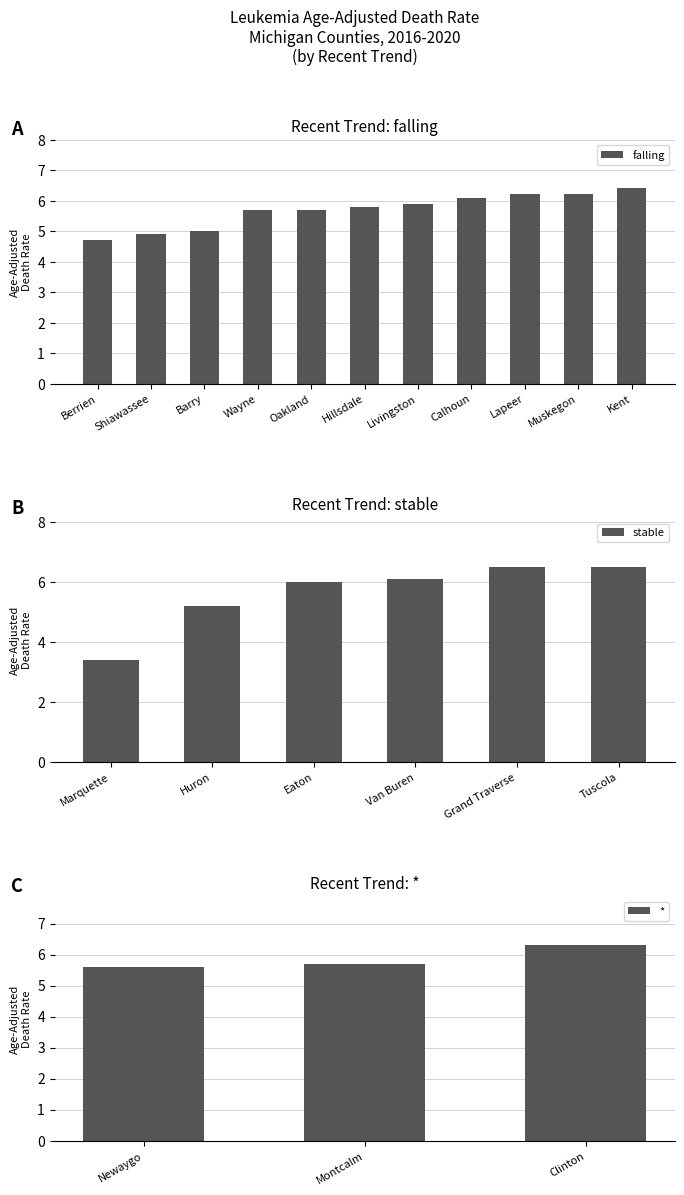

What is the difference between the maximum and minimum values?

3.1